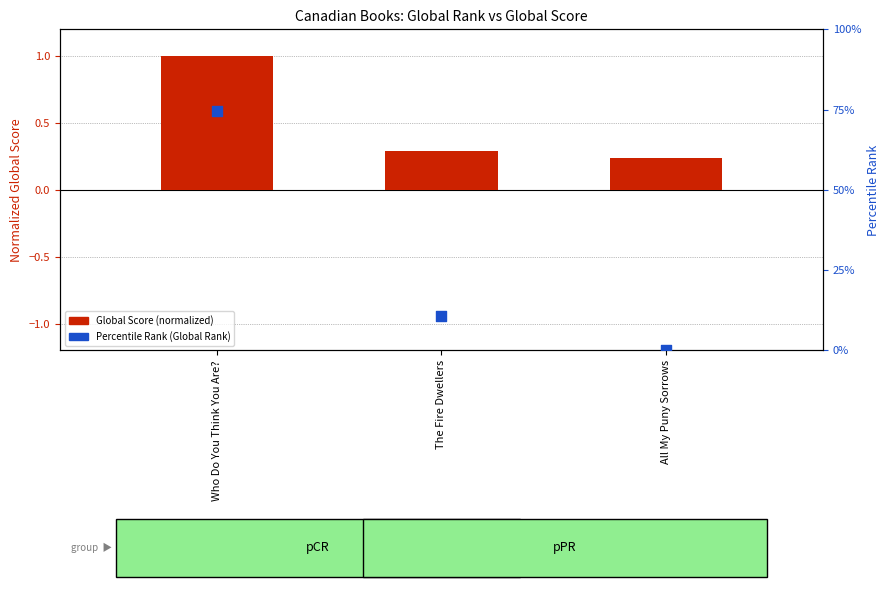

At how many categories does at least one series exceed 4?

2